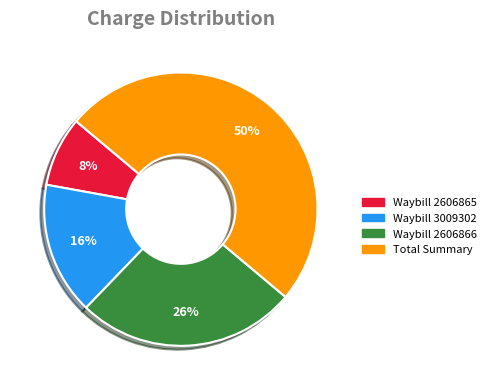

To the nearest percent, what is the difference between the largest and smallest slice percentages?

42%